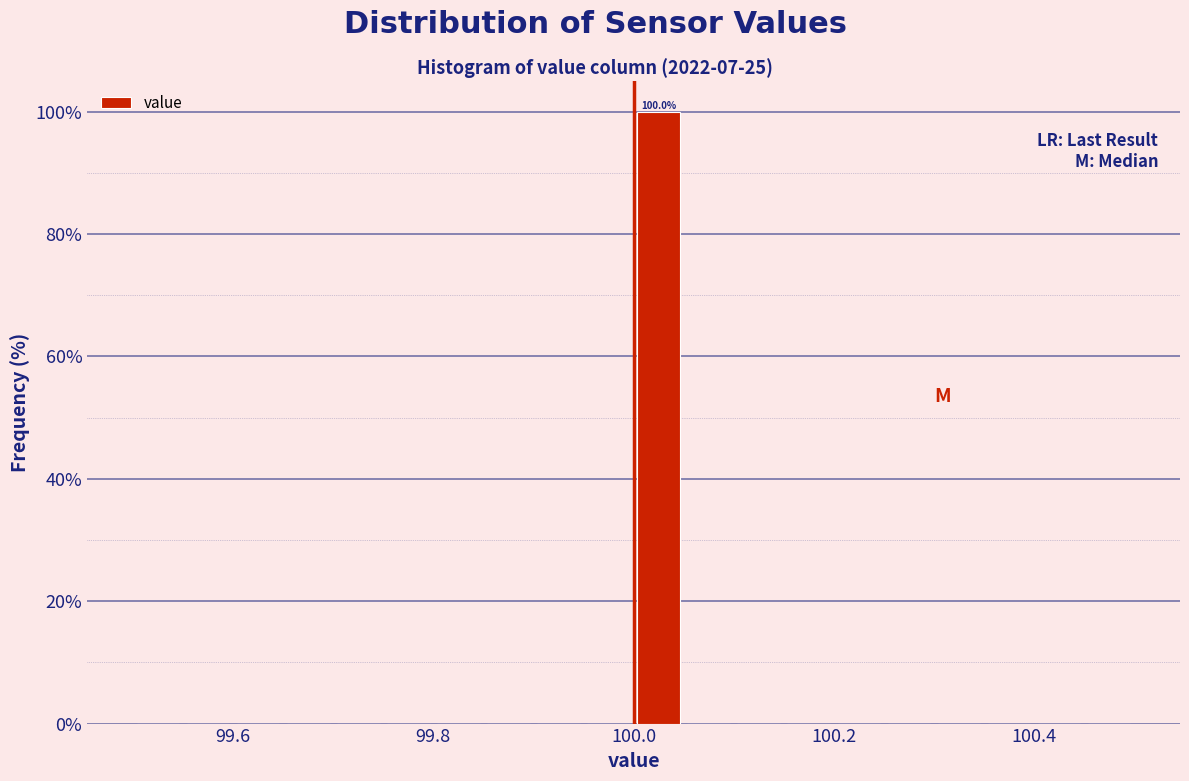

Read against the x-axis, roughly where is the centre of the tallest bar?

100.02